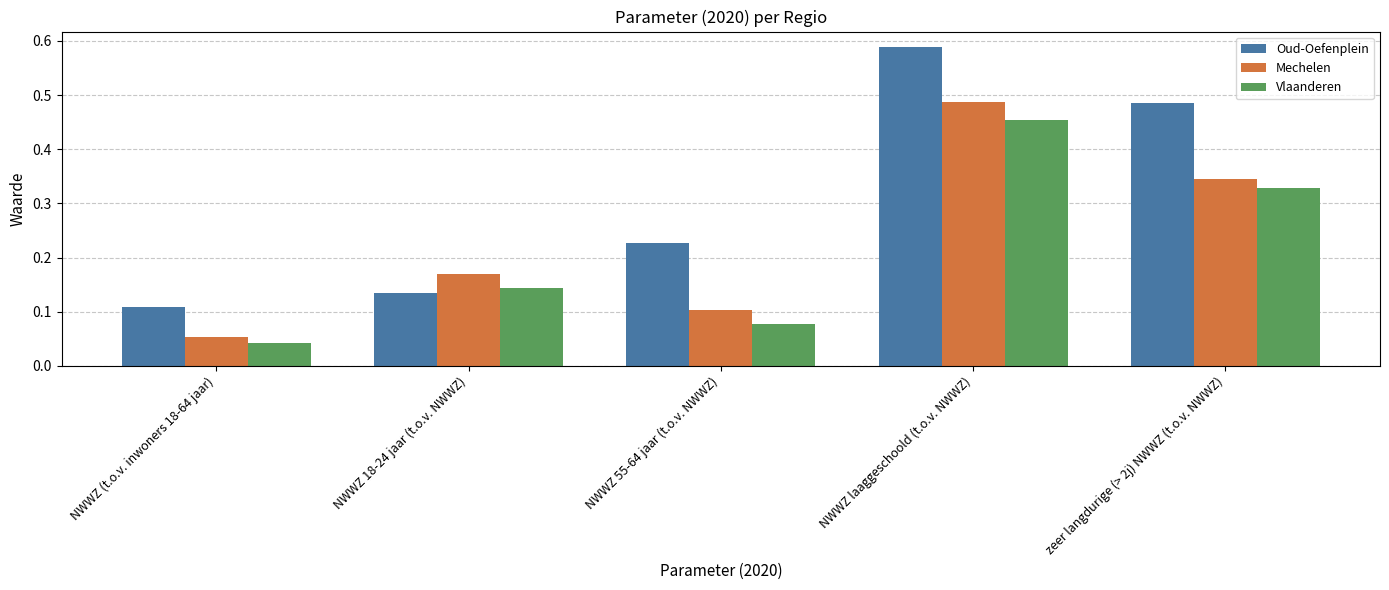

Is the value of Mechelen at NWWZ laaggeschoold (t.o.v. NWWZ) greater than the value of Oud-Oefenplein at NWWZ laaggeschoold (t.o.v. NWWZ)?

No